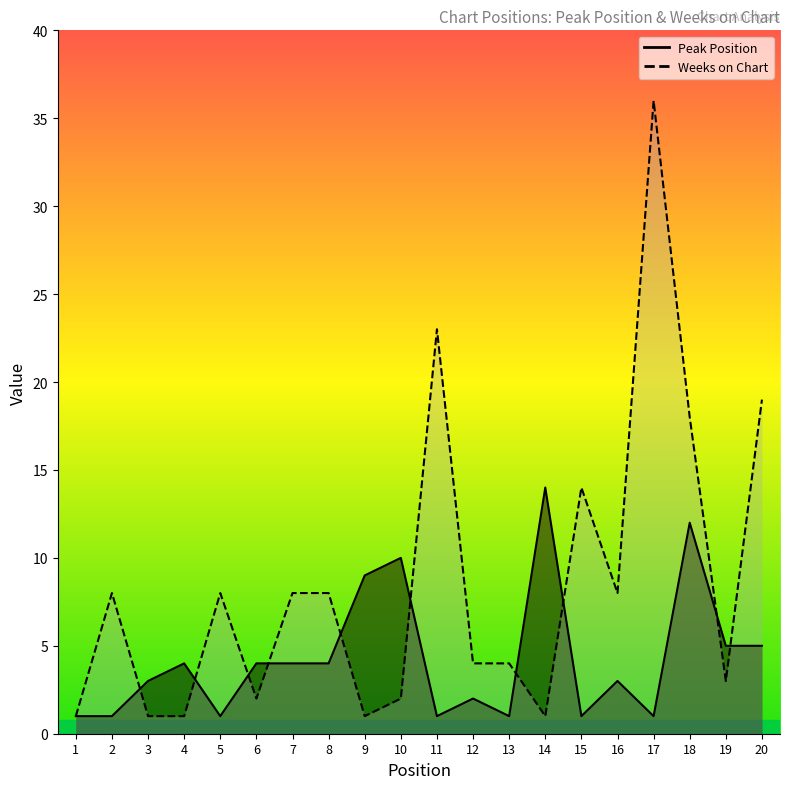

What is the average value of the Peak Position series?

4